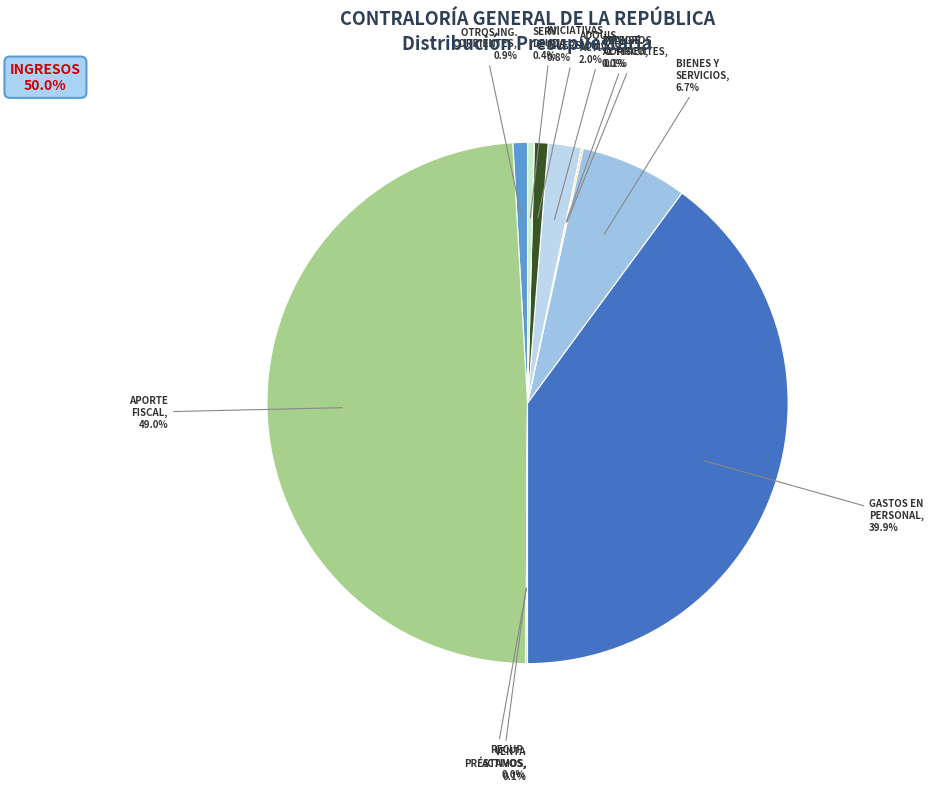

Is OTROS ING. CORRIENTES the majority of the pie?

No